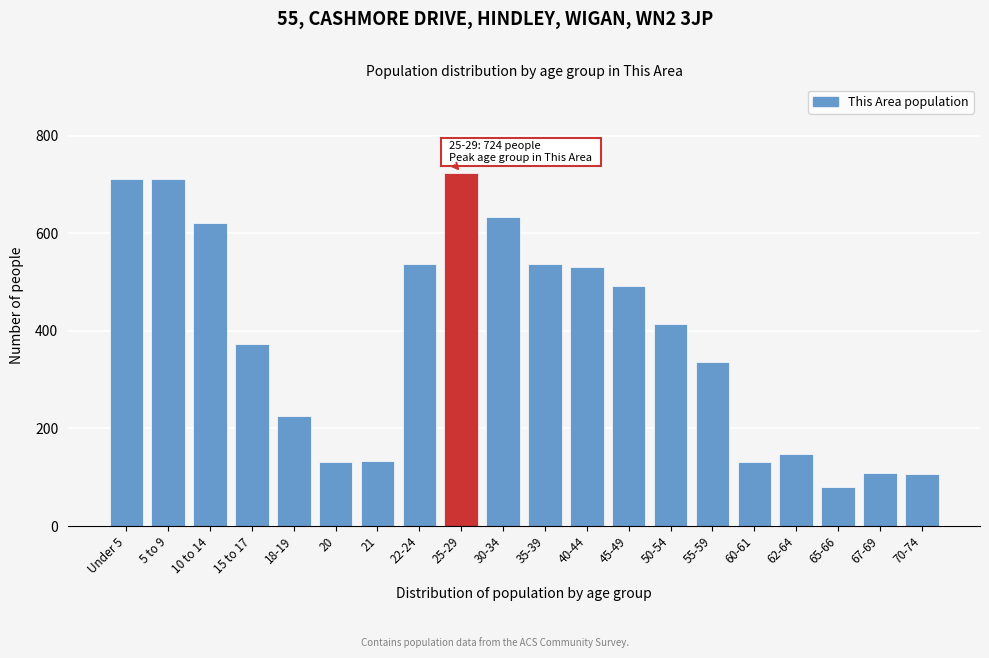

The chart shows a value of 40 at 70-74. True or false?

False